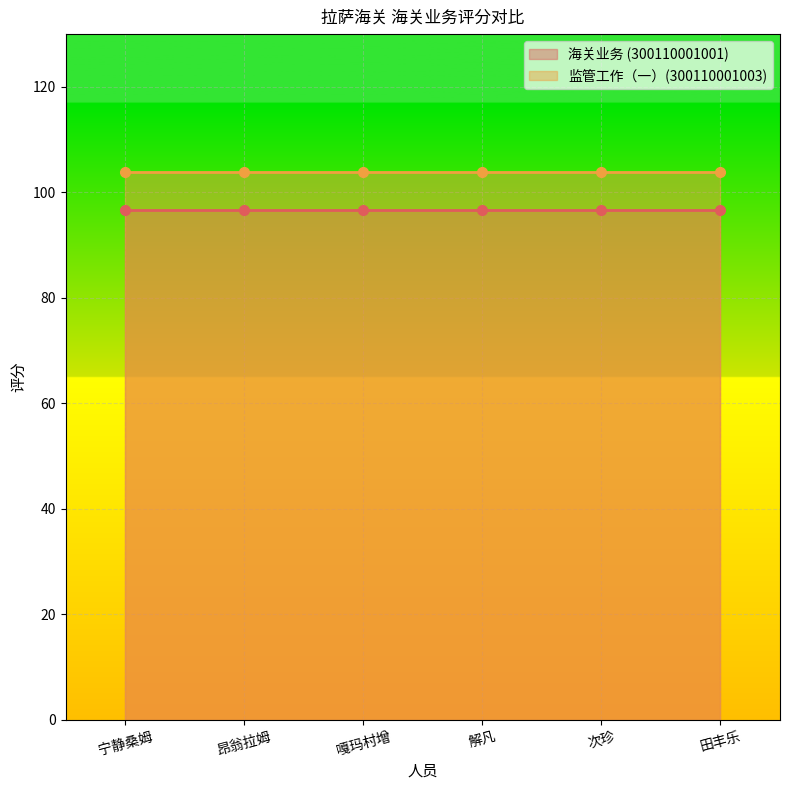

Which category has the lowest value across all series?

宁静桑姆